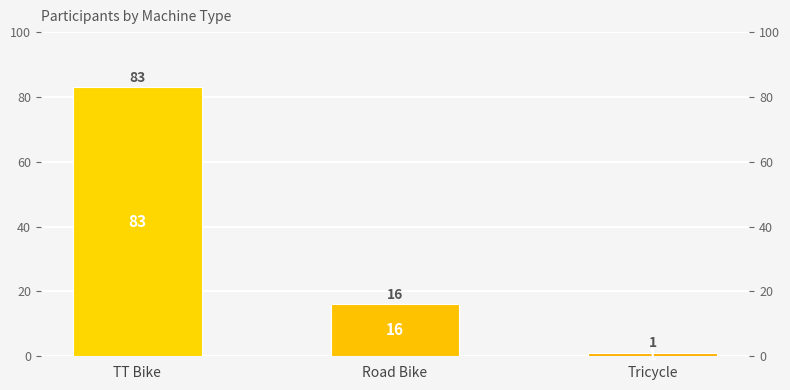

True or false: the data shows 0 at Tricycle.

False